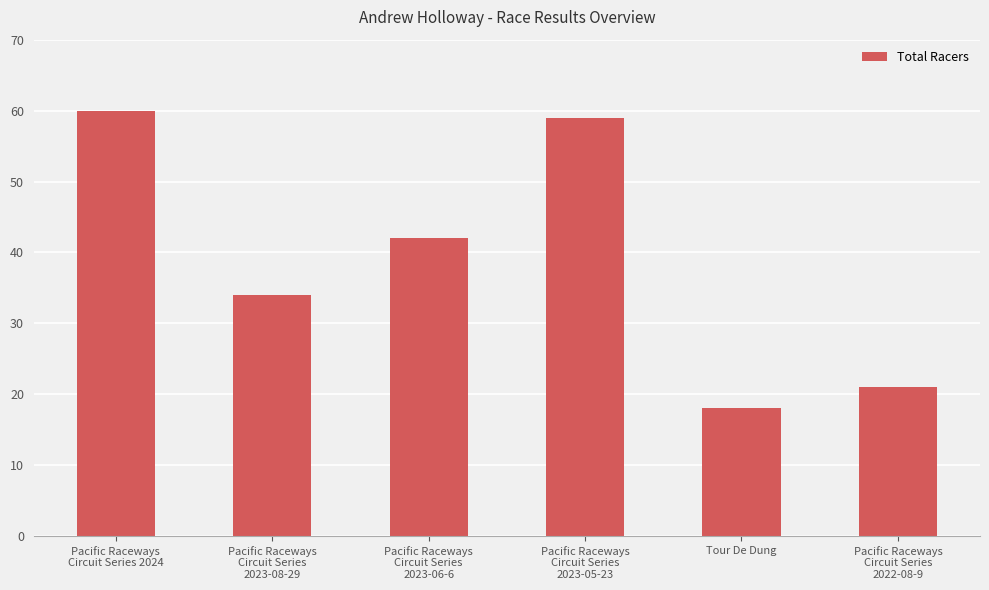

How many categories are shown in the chart?

6